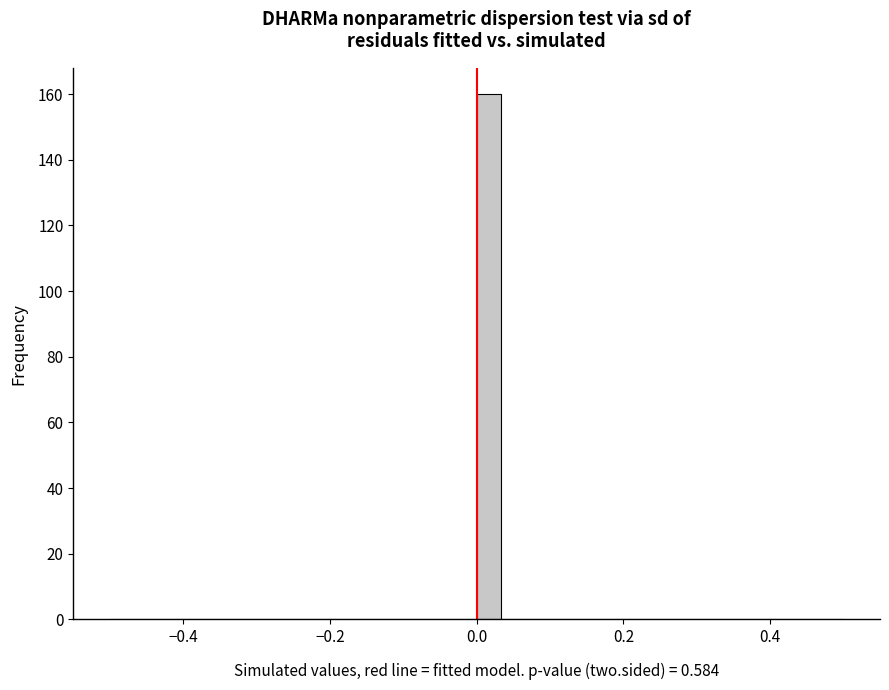

Around what value on the x-axis is the tallest bar? Give the approximate position of its centre, as read against the axis.

0.02